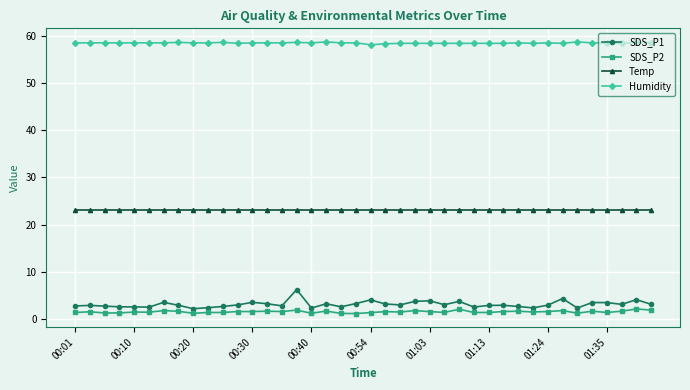

Does the chart have visible grid lines?

Yes